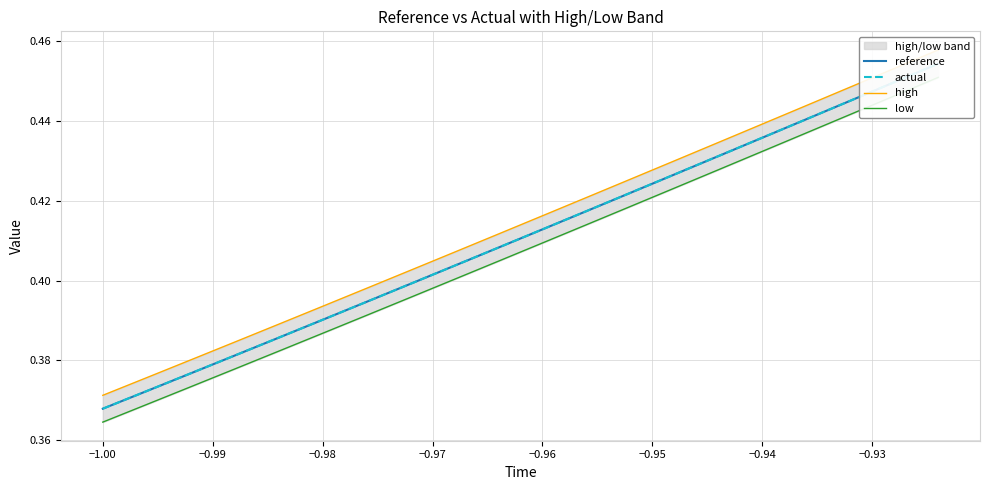

True or false: low and reference intersect in this chart.

False